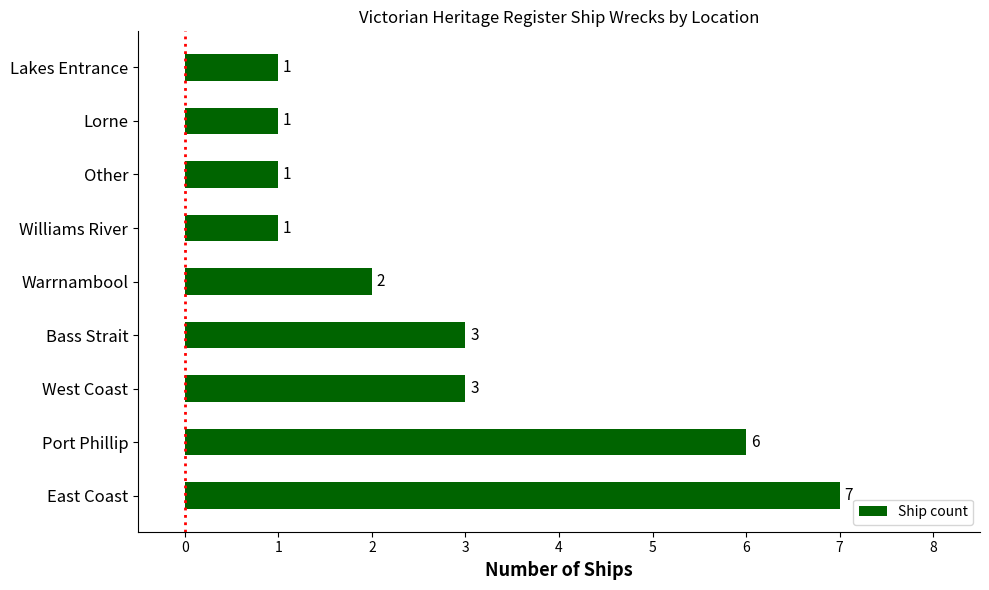

What is the maximum value shown in the chart?

7